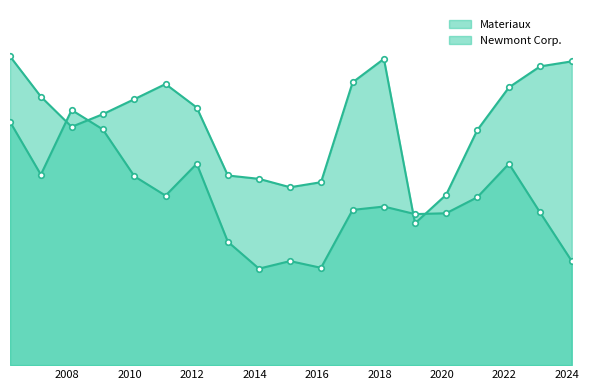

Reading left to right, list all the values displayed in this chart.

Materiaux: 3.7	3.2	2.8	3.0	3.2	3.4	3.1	2.3	2.2	2.1	2.2	3.4	3.6	1.7	2.0	2.8	3.3	3.6	3.6
Newmont Corp.: 2.9	2.3	3.0	2.8	2.2	2.0	2.4	1.5	1.1	1.2	1.2	1.9	1.9	1.8	1.8	2.0	2.4	1.8	1.2